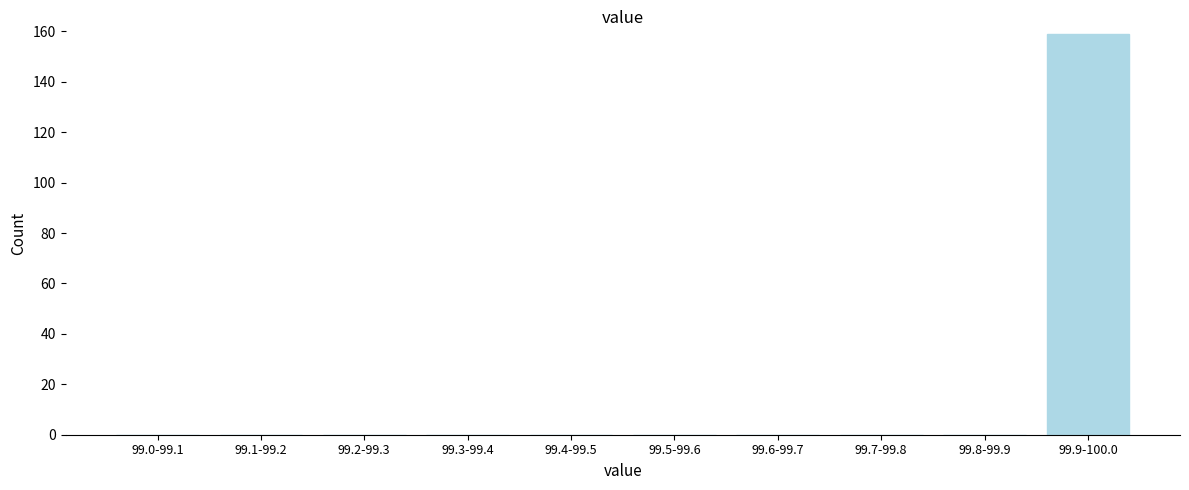

Reading left to right, what are all the values shown in this chart?

99.0-99.1=0	99.1-99.2=0	99.2-99.3=0	99.3-99.4=0	99.4-99.5=0	99.5-99.6=0	99.6-99.7=0	99.7-99.8=0	99.8-99.9=0	99.9-100.0=159